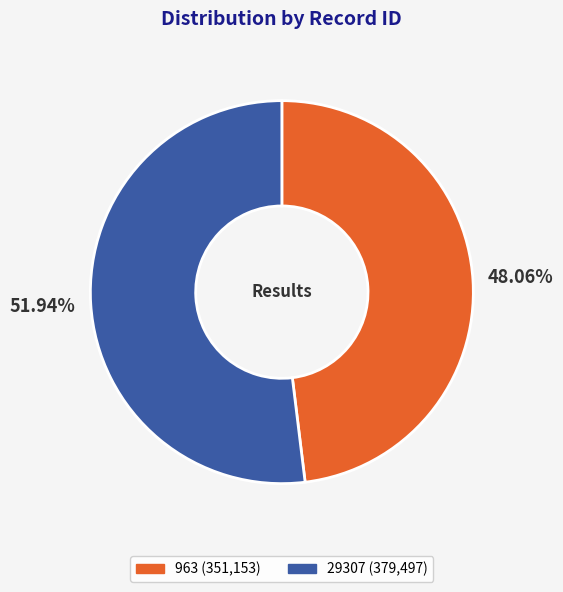

Which slice is the largest?

29307